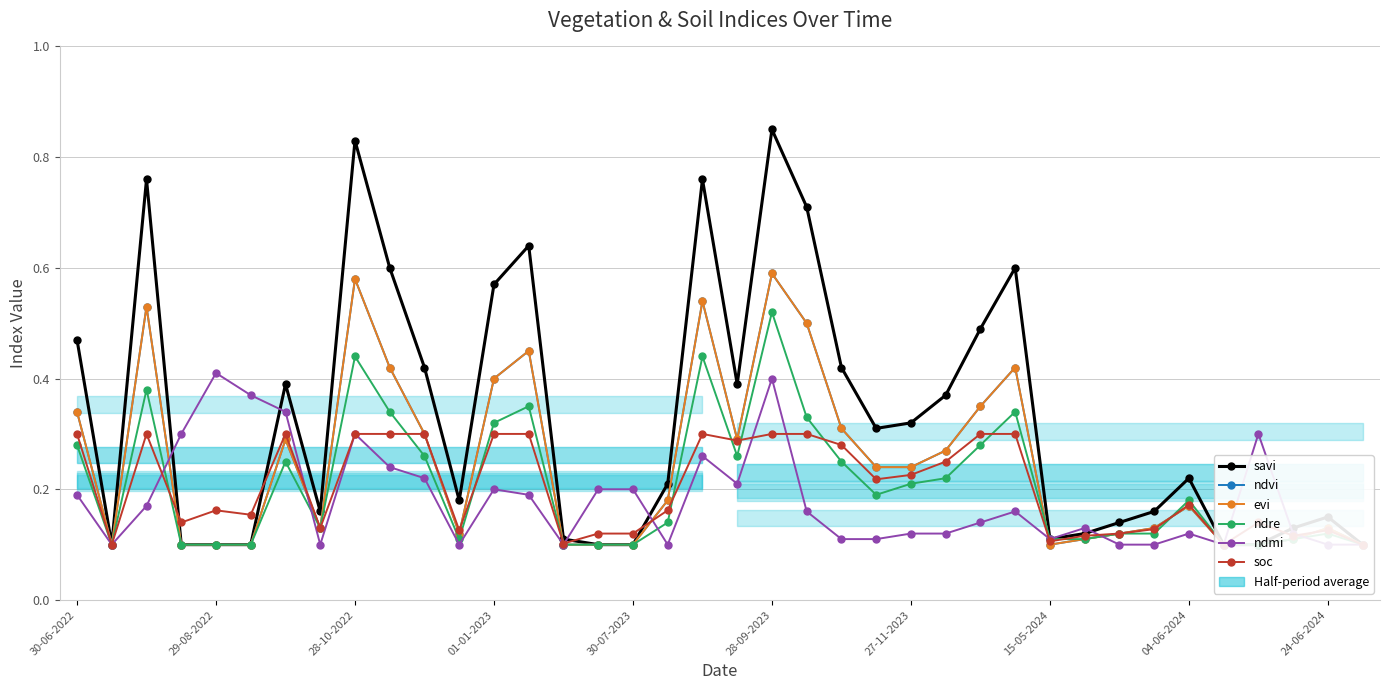

How many times do soc and ndmi cross each other?

9